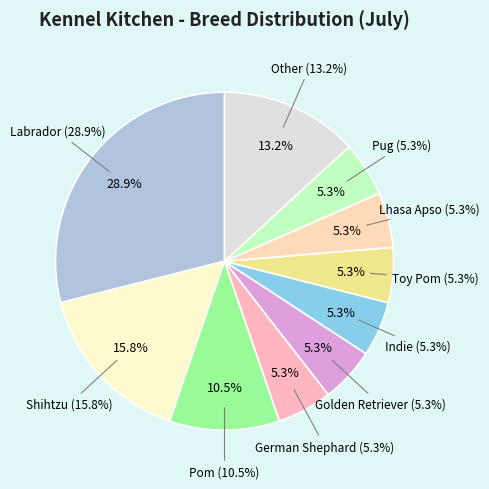

Does Toy Pom account for over 50% of the chart?

No